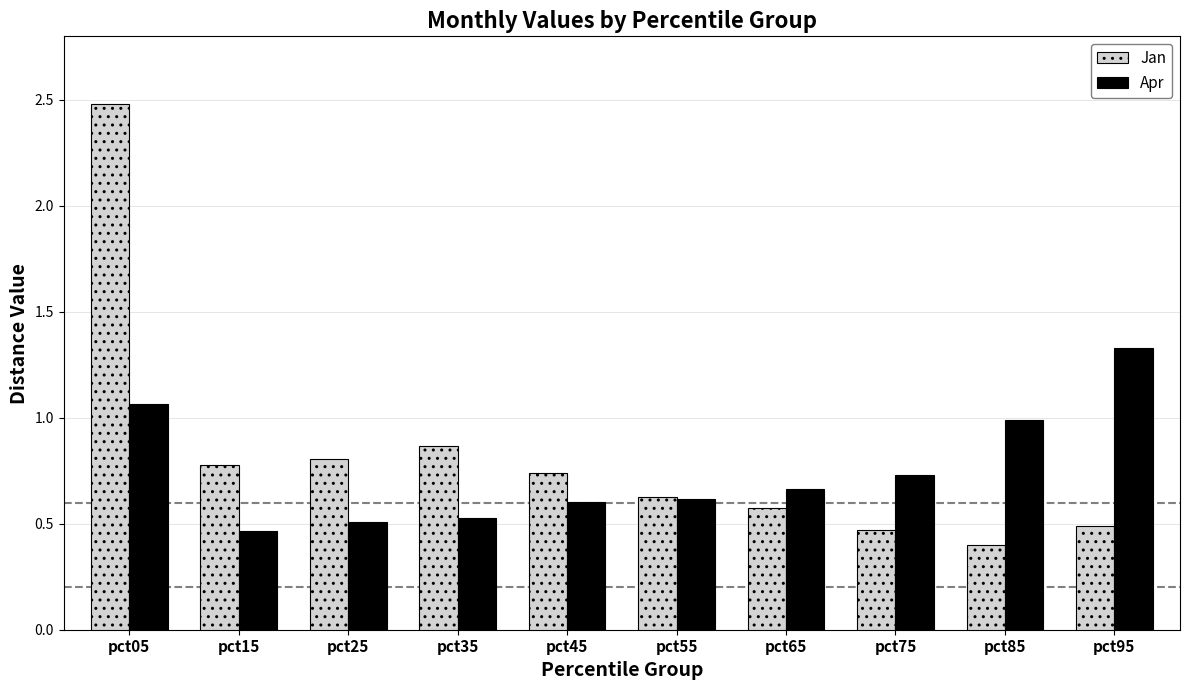

What is the smallest value displayed?

0.4